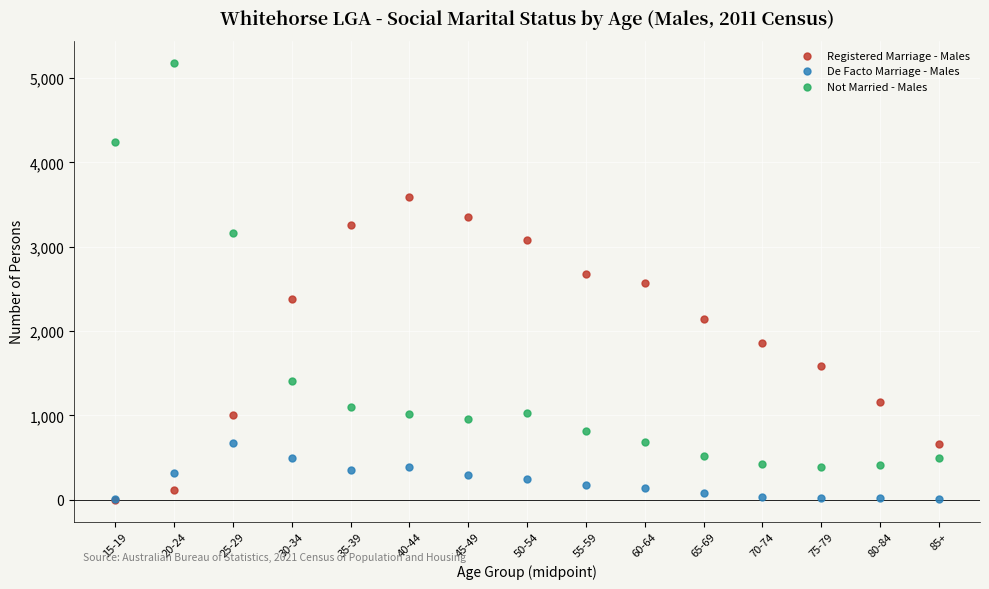

In the Not Married - Males series, what Y value is closest to 2784?

3166